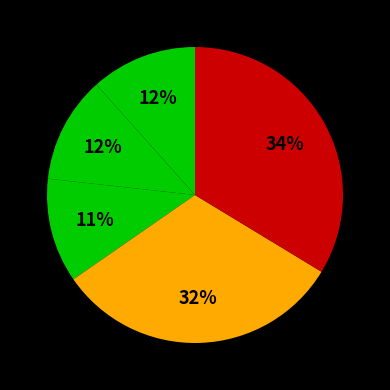

How many slices are in this pie chart?

5